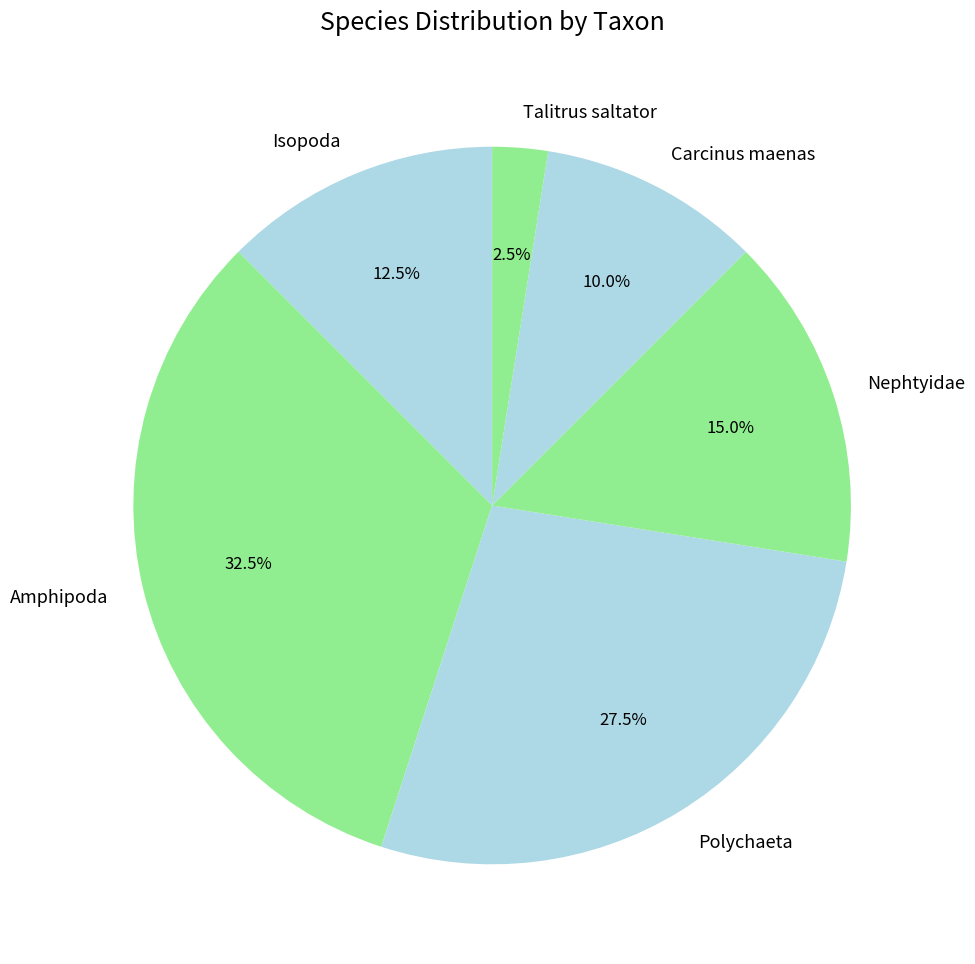

To the nearest percent, what is the average slice percentage?

17%